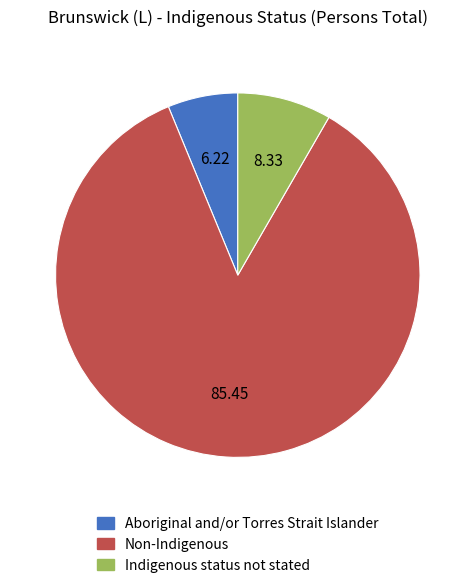

How many segments does this pie chart have?

3